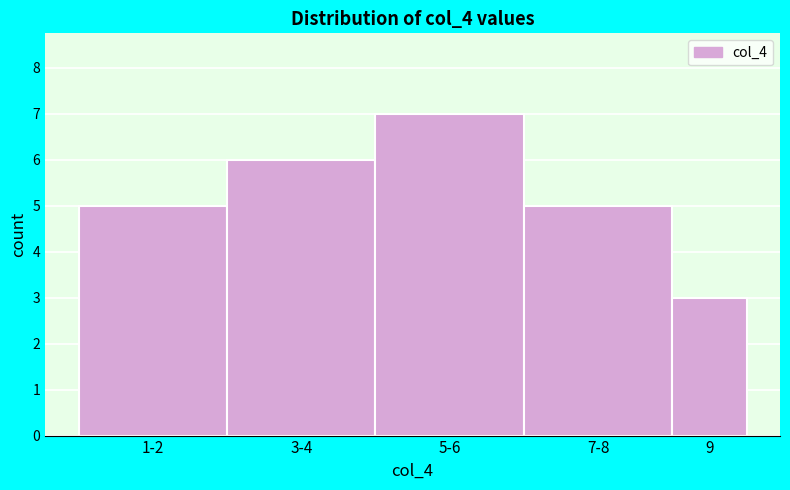

Reading left to right, what are all the values shown in this chart?

1-2=5	3-4=6	5-6=7	7-8=5	9=3